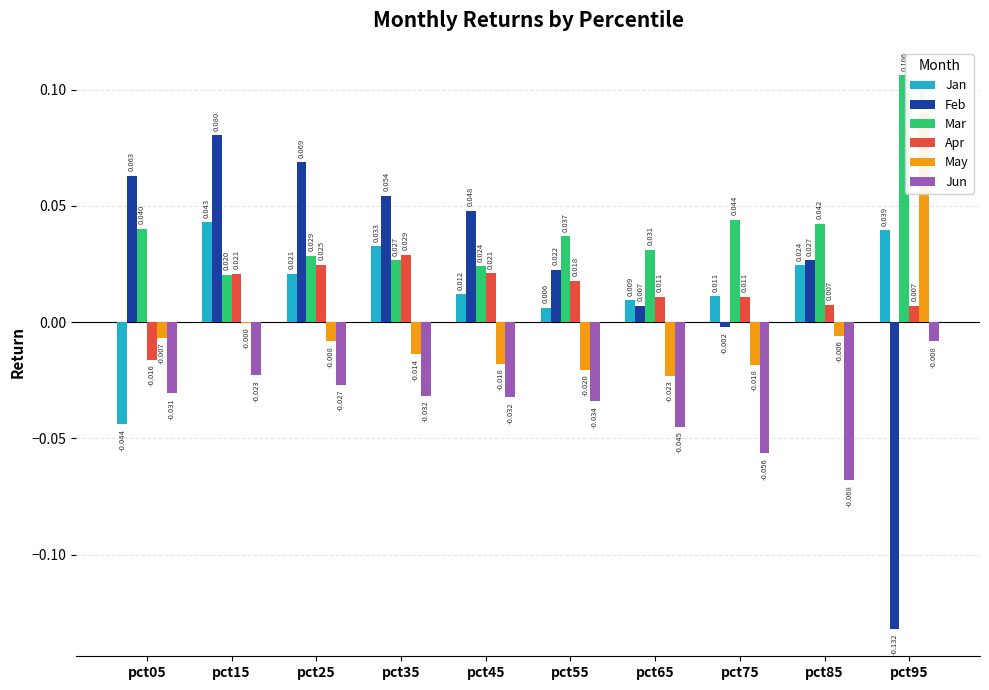

Reading left to right, what are all the values shown in this chart?

Jan: -0.0	0.0	0.0	0.0	0.0	0.0	0.0	0.0	0.0	0.0
Feb: 0.1	0.1	0.1	0.1	0.0	0.0	0.0	-0.0	0.0	-0.1
Mar: 0.0	0.0	0.0	0.0	0.0	0.0	0.0	0.0	0.0	0.1
Apr: -0.0	0.0	0.0	0.0	0.0	0.0	0.0	0.0	0.0	0.0
May: -0.0	-0.0	-0.0	-0.0	-0.0	-0.0	-0.0	-0.0	-0.0	0.1
Jun: -0.0	-0.0	-0.0	-0.0	-0.0	-0.0	-0.0	-0.1	-0.1	-0.0